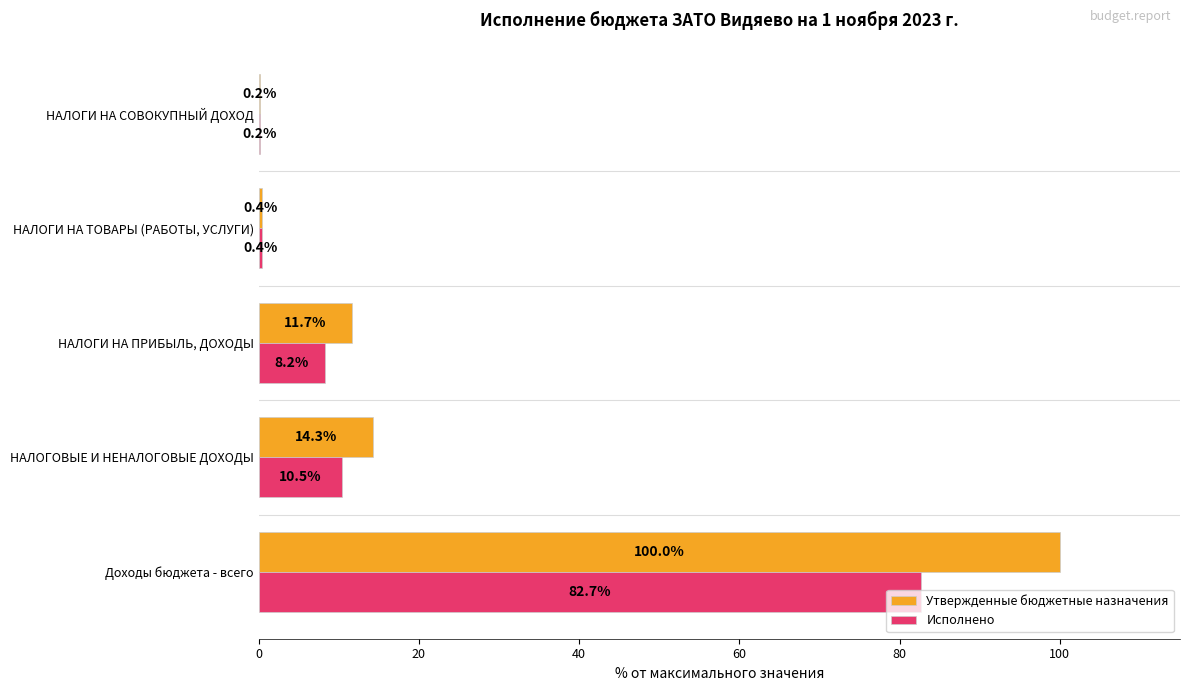

At which category is the sum across all series the highest?

Доходы бюджета - всего